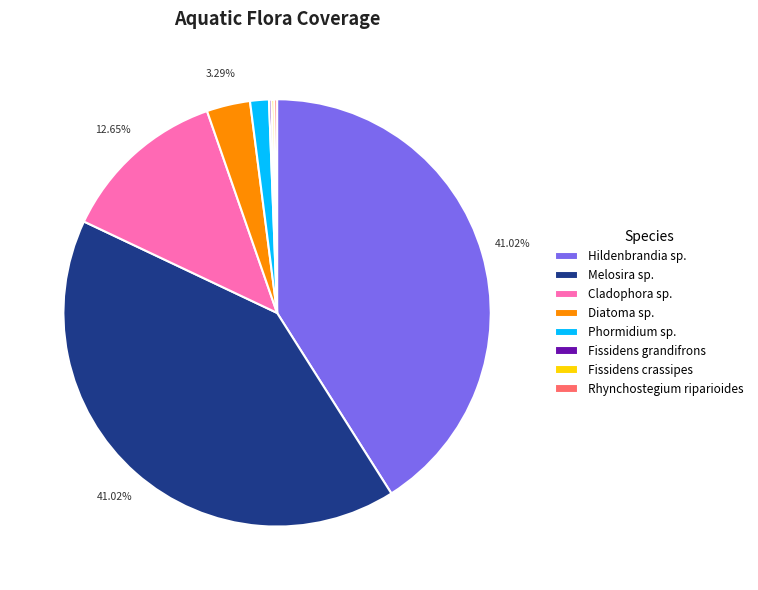

Which has a higher value, Hildenbrandia sp. or Cladophora sp.?

Hildenbrandia sp.